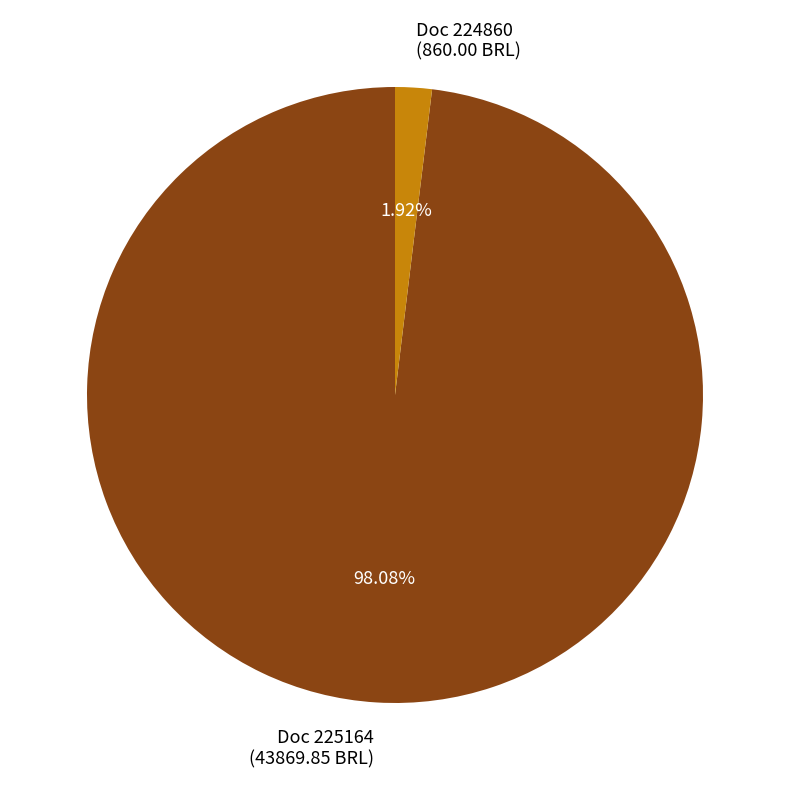

Which slice represents more than half of the pie?

Doc 225164 (43869.85 BRL)